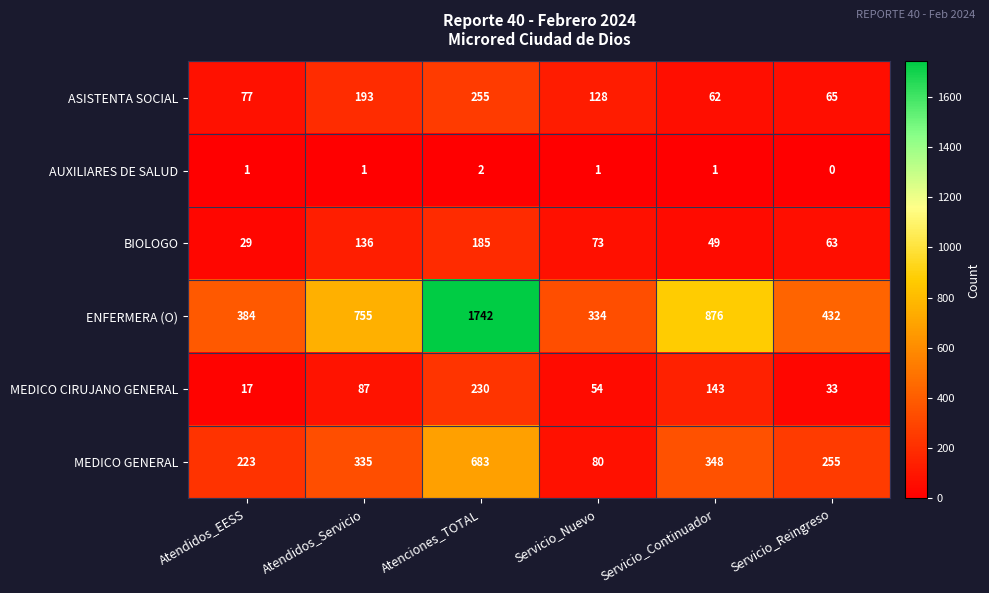

What is the maximum value for ASISTENTA SOCIAL?

255